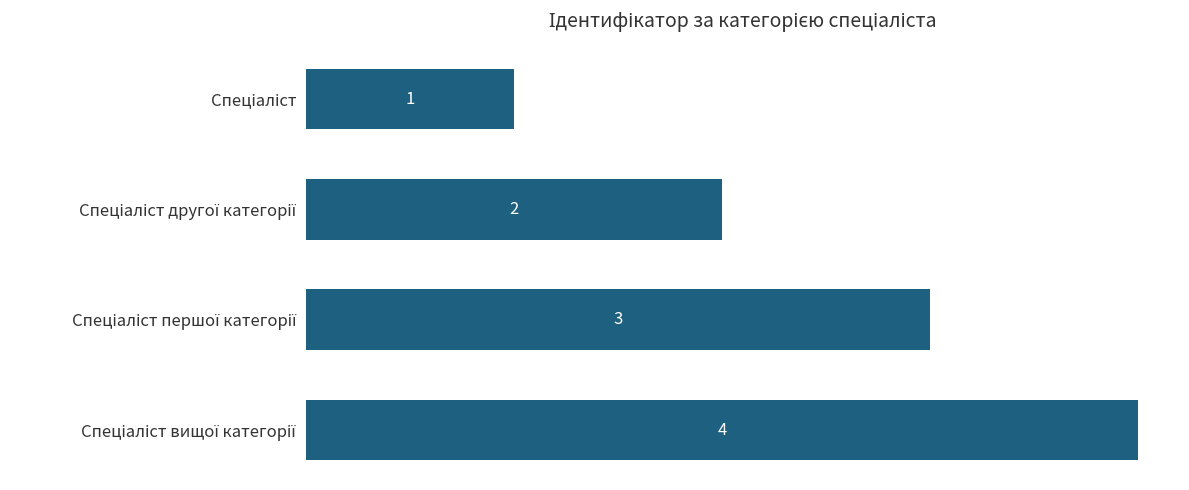

What is the sum of all values?

10